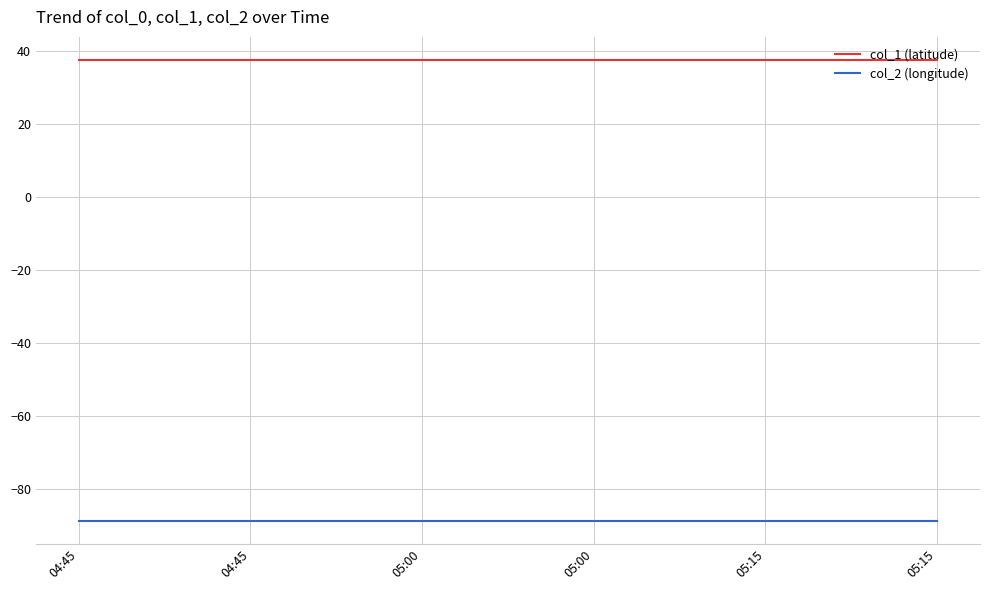

What is the maximum value for col_2 (longitude)?

-88.5